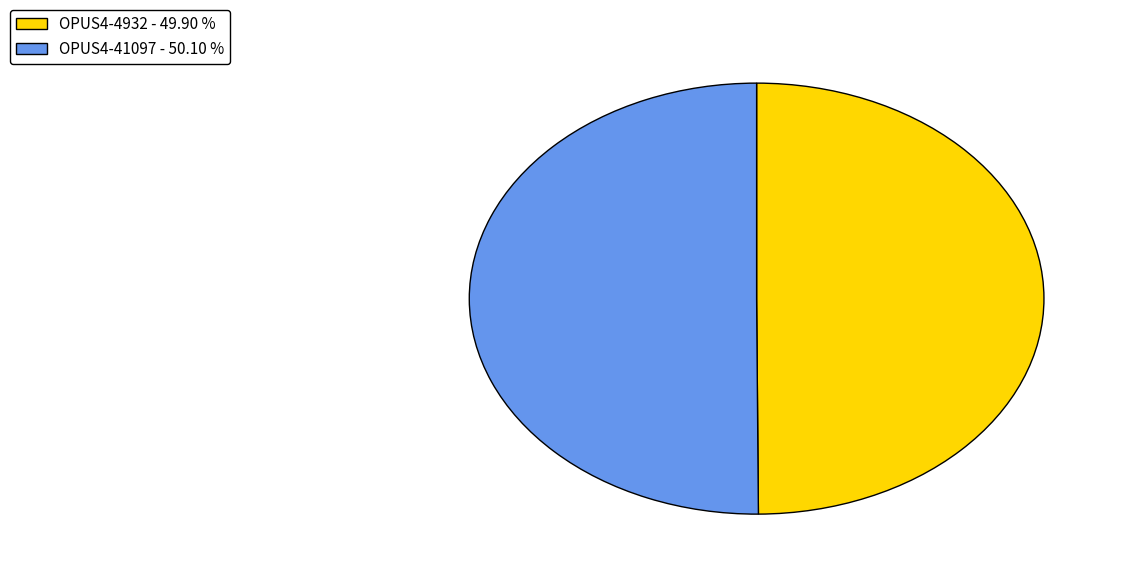

How many segments does this pie chart have?

2